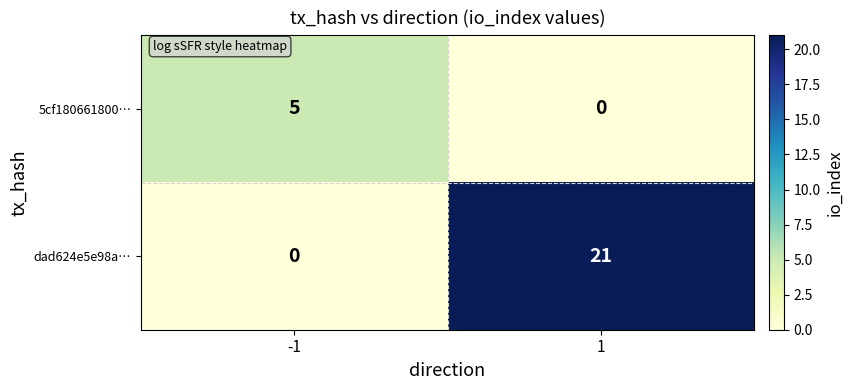

What is the difference between the dad624e5e98a… values at -1 and 1?

21